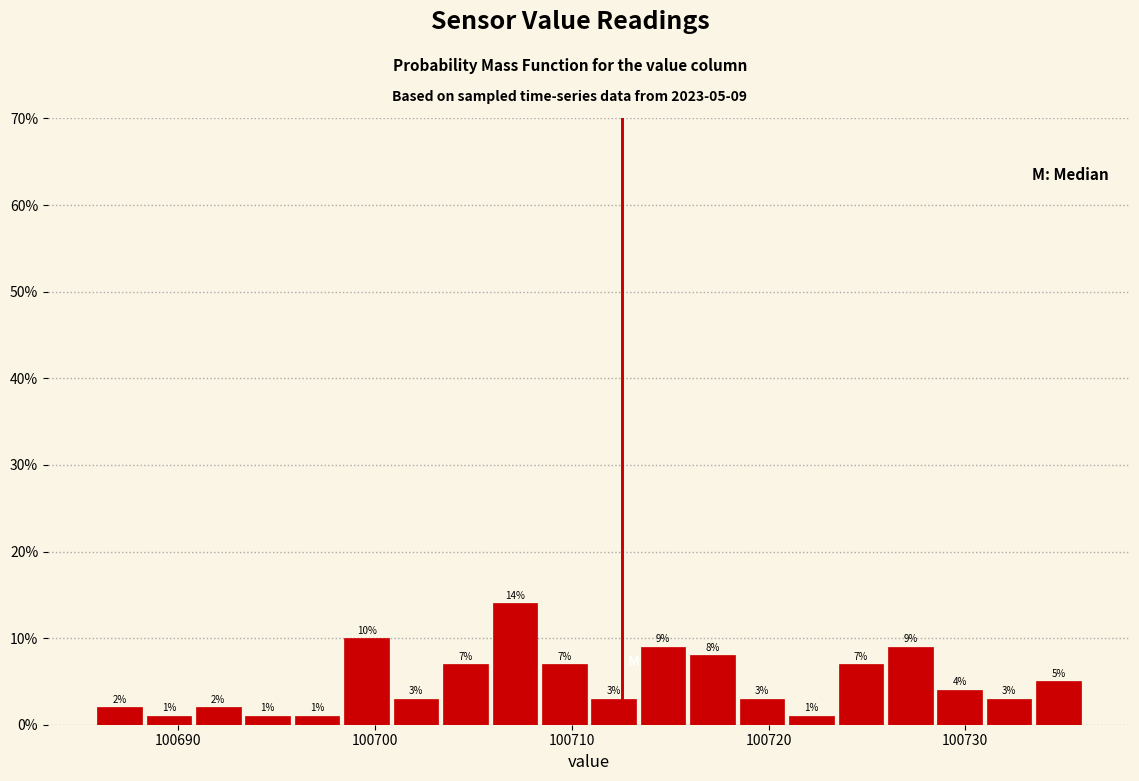

Around what value on the x-axis is the tallest bar? Give the approximate position of its centre, as read against the axis.

100707